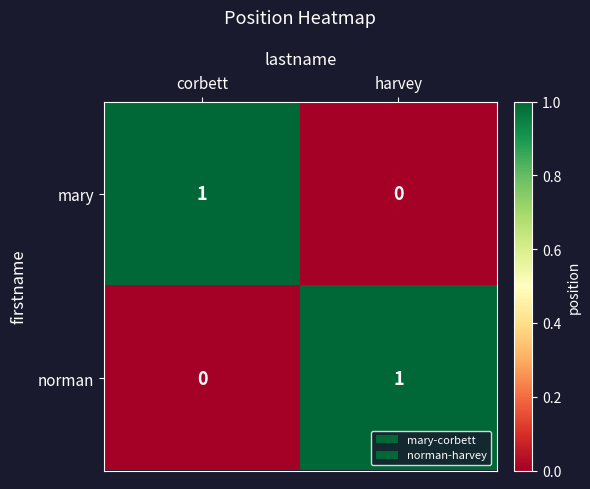

Is it true that mary equals 0 at harvey?

True